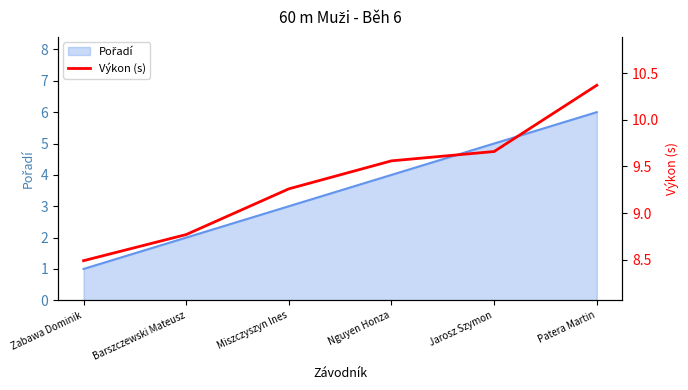

Reading left to right, what are all the values shown in this chart?

8.5	8.8	9.3	9.6	9.7	10.4